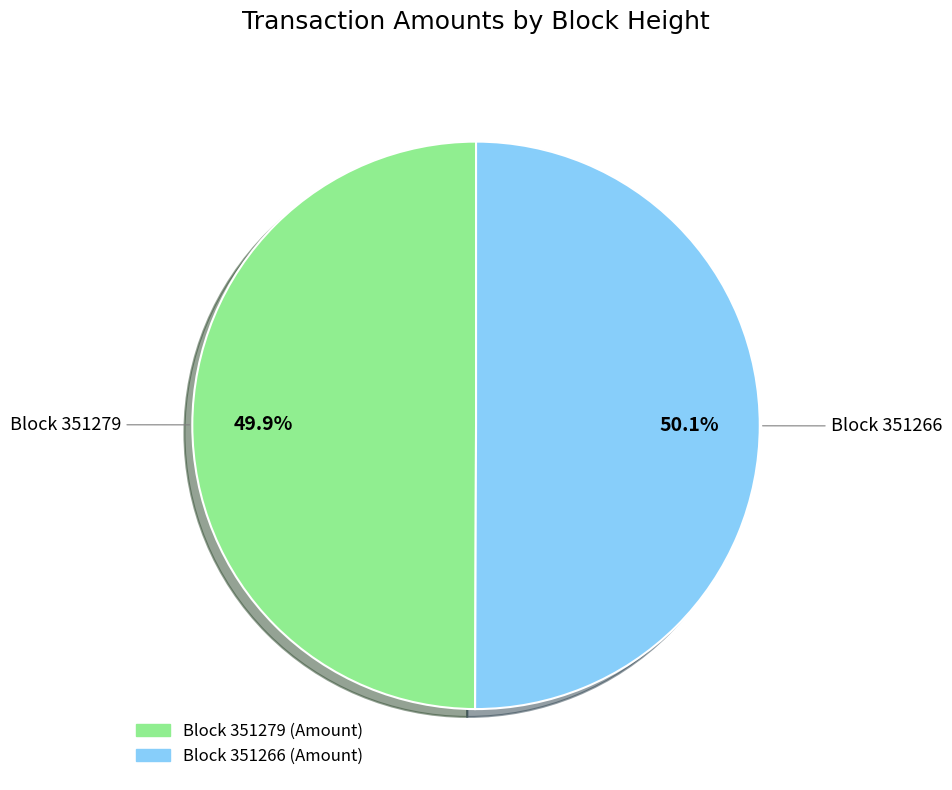

Does any single category account for the majority?

Yes